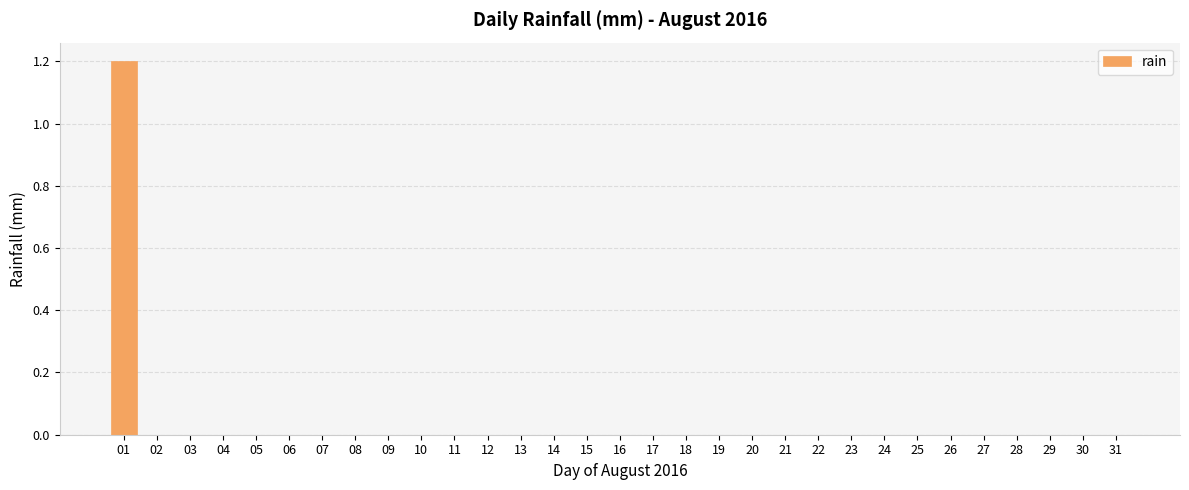

Are the bars horizontal?

No